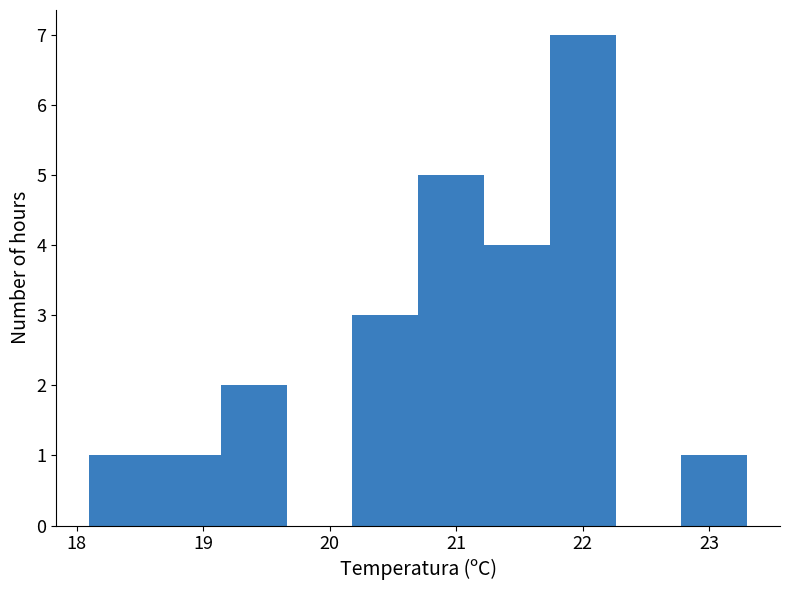

What is the height of the bar covering 20.70 to 21.22 on the x-axis? Neither the bar edges nor the heights are printed on the chart, so give them approximately, as read against the axes.

5